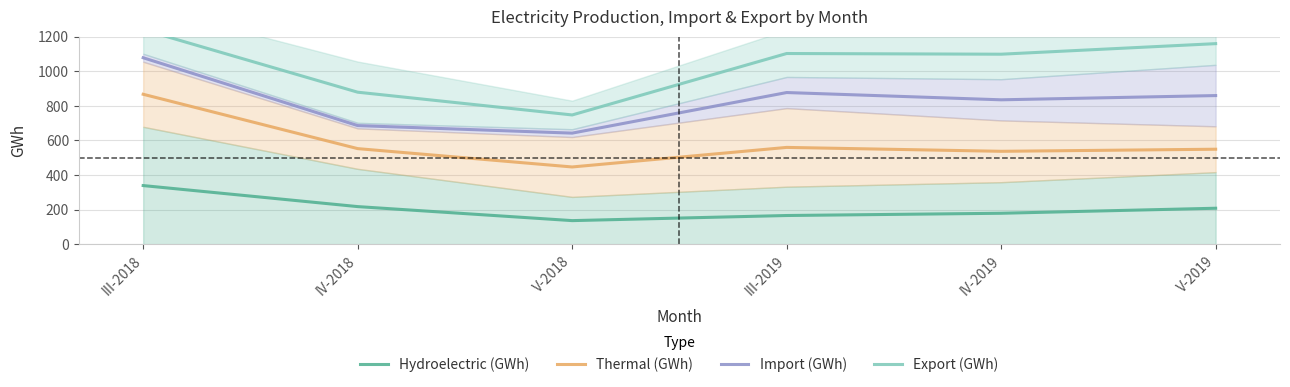

Is it true that Hydroelectric (GWh) equals 218.0 at IV-2018?

True